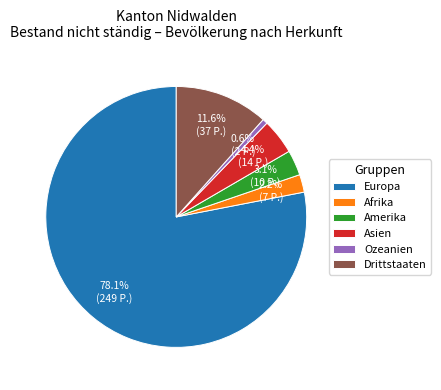

What is the smallest slice in the pie chart?

Ozeanien